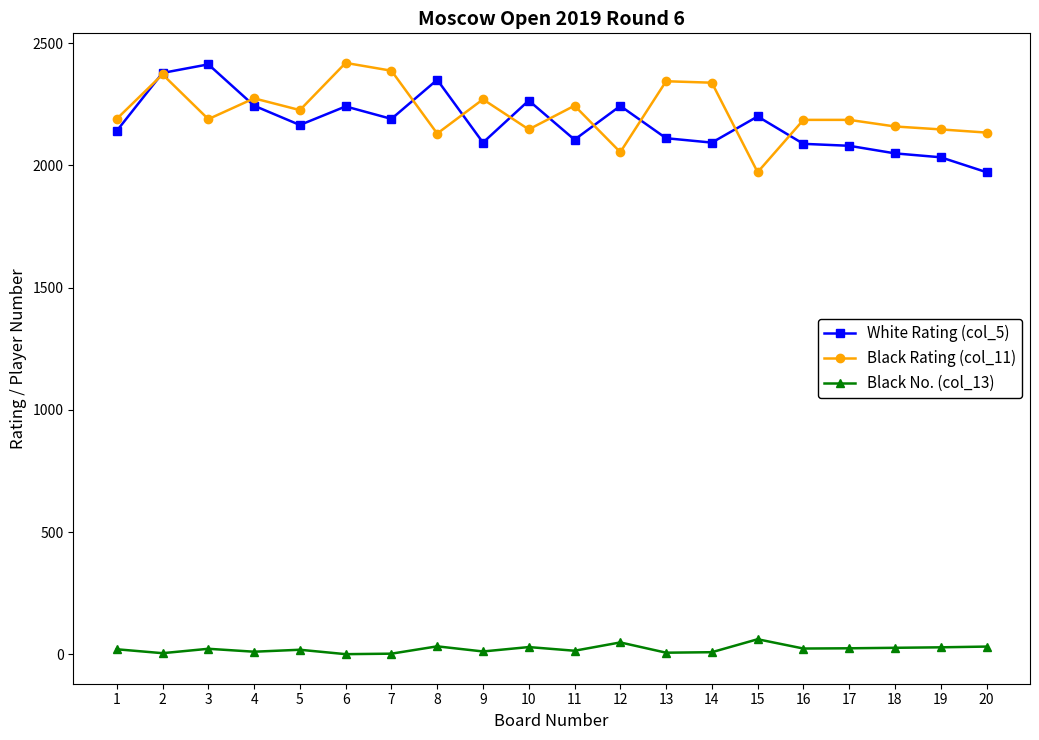

How many data points does each series have?

20